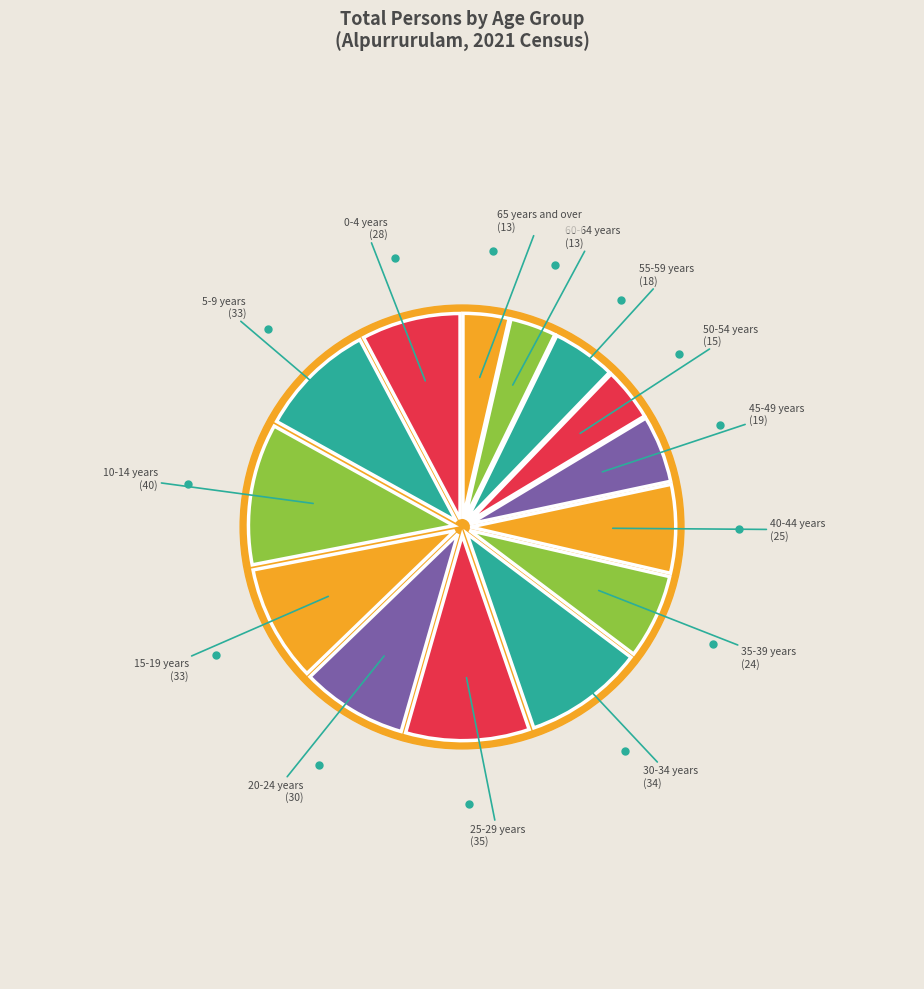

How many segments does this pie chart have?

14